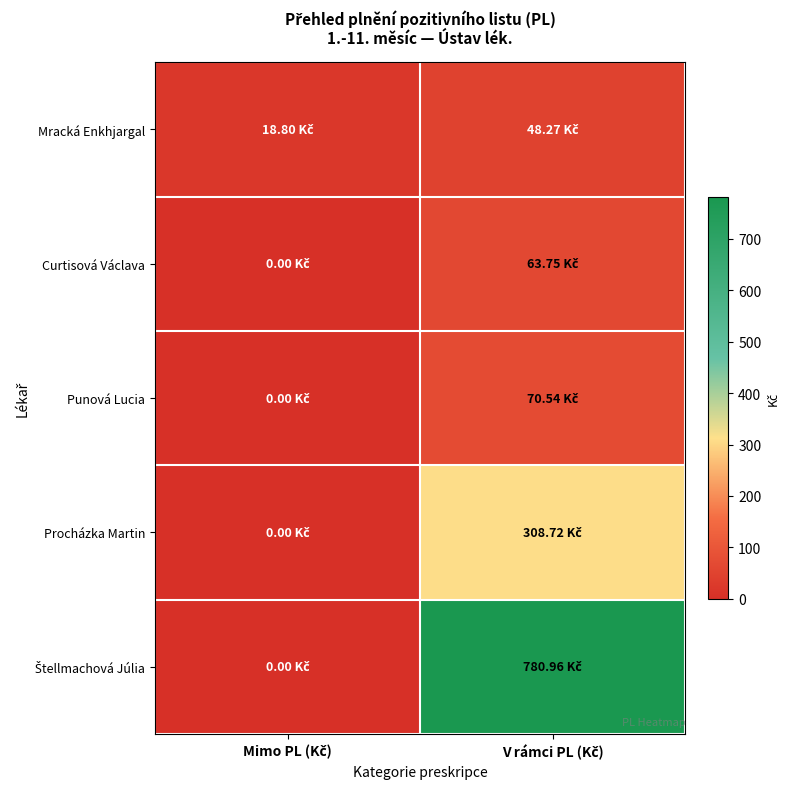

Which series has the widest spread of values?

Štellmachová Júlia